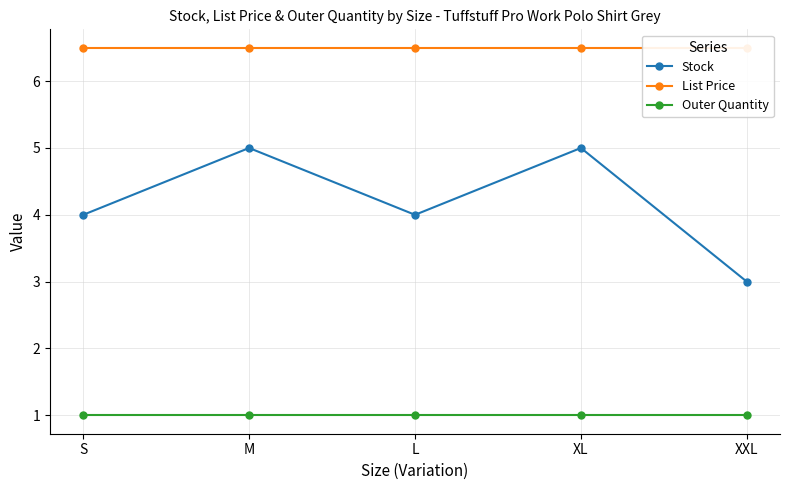

What is the difference between the highest and lowest values at M?

5.5